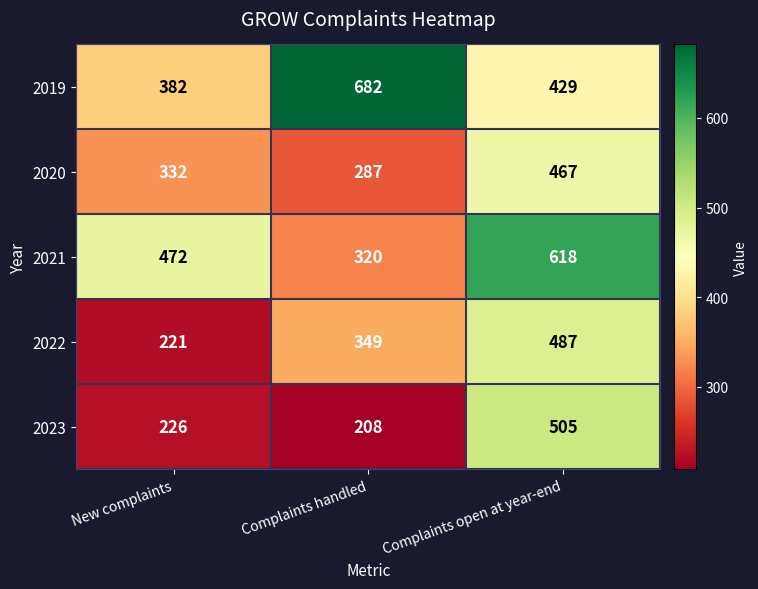

What is the smallest value displayed?

208